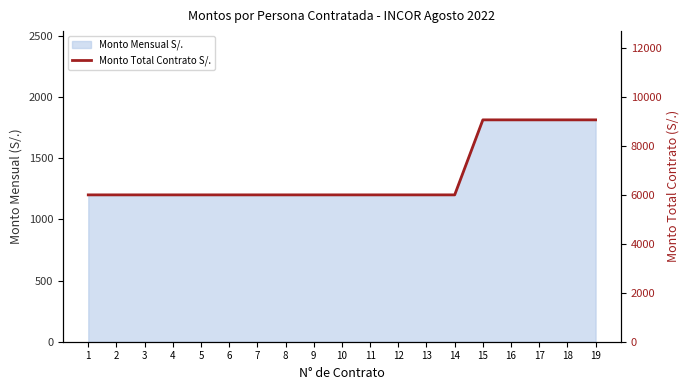

Which label corresponds to the smallest value in the chart?

1